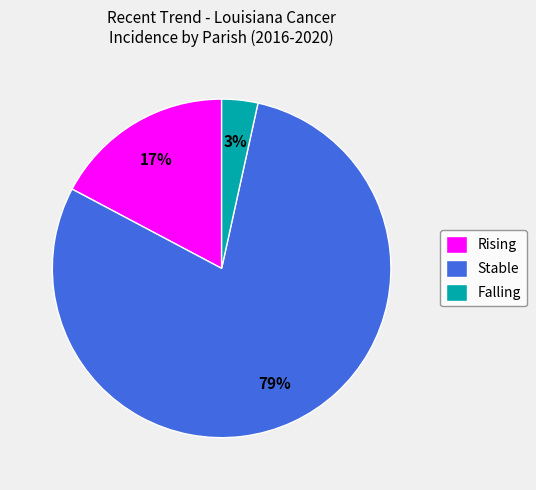

Is there a majority slice in this chart?

Yes